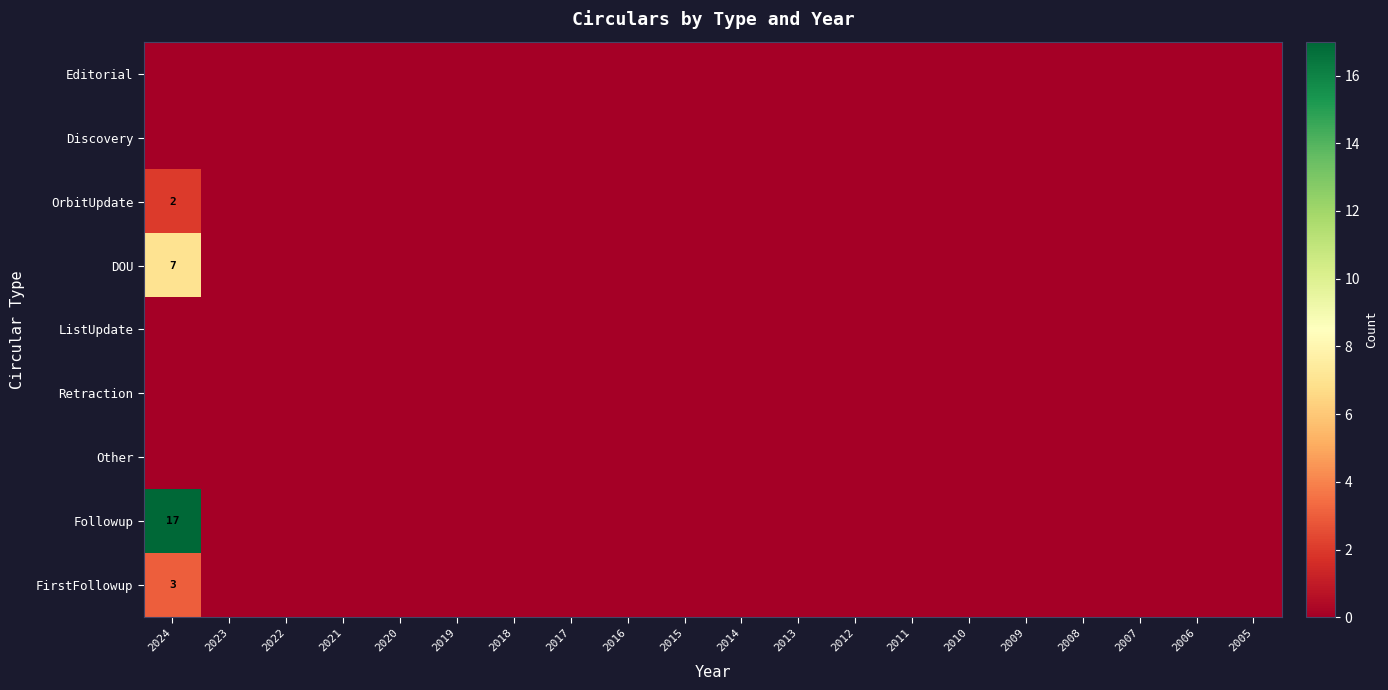

Which series changed the most between 2021 and 2006?

Editorial